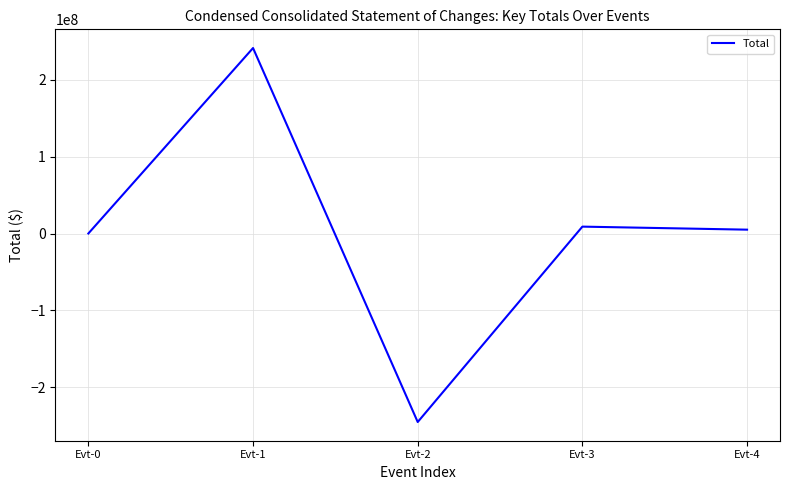

Reading right to left, list all the values displayed in this chart.

5000002	8953682	-245560316	241583086	23550